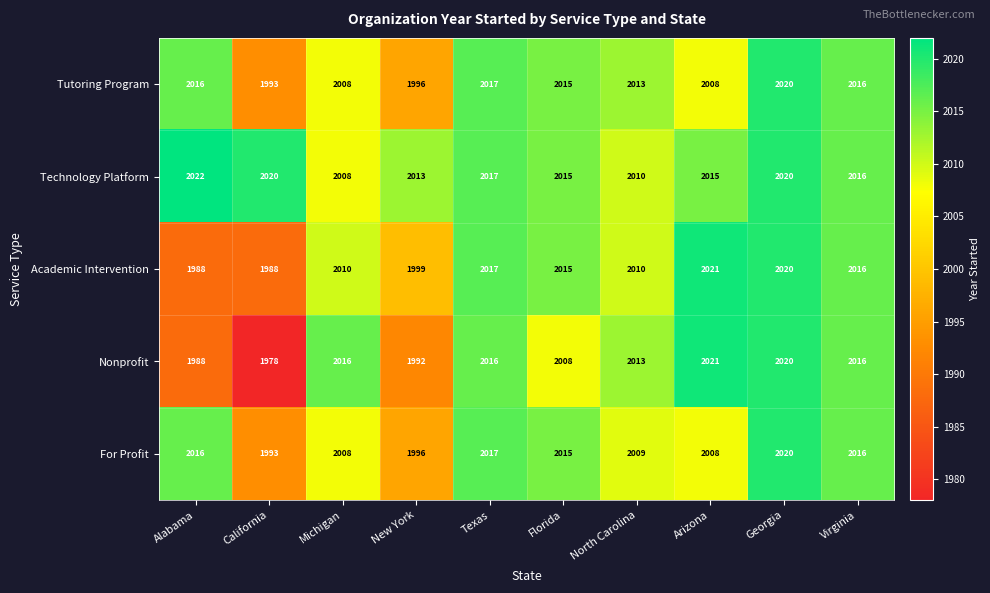

Which label corresponds to the largest value in the chart?

Alabama